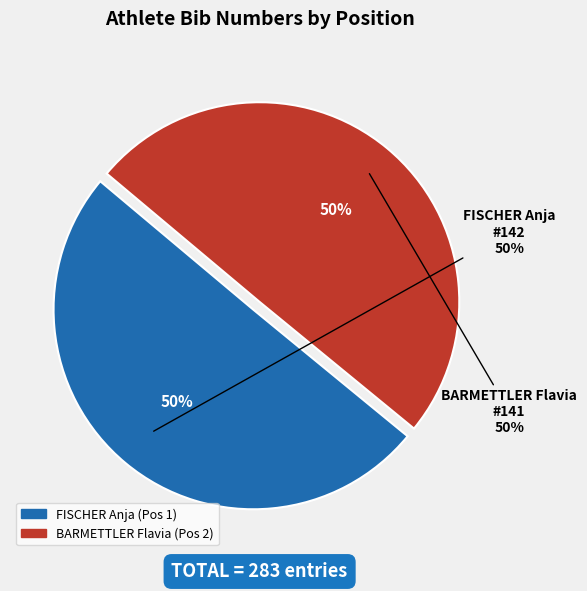

To the nearest percent, what percentage of the pie is 2?

50%